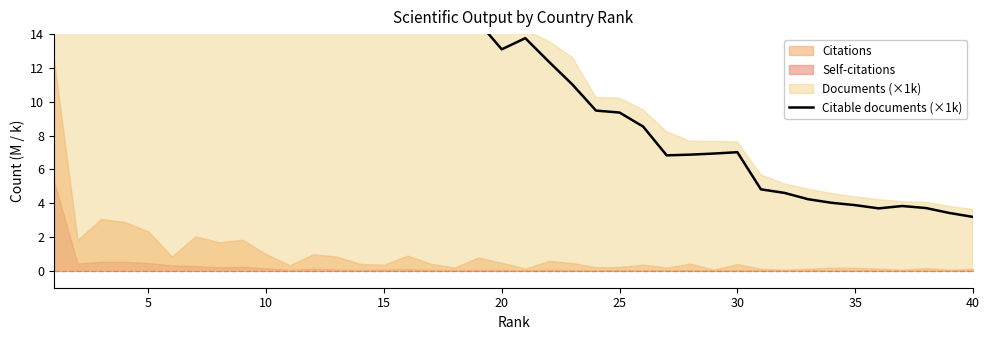

Does the chart display data point markers on the line(s)?

No